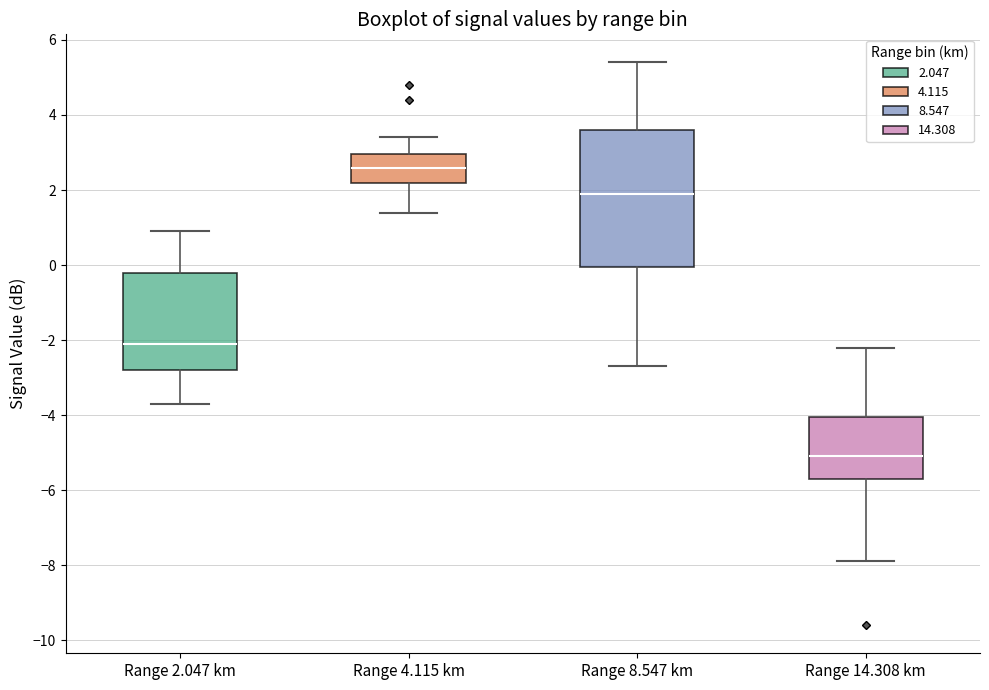

Comparing the boxes themselves (not the whiskers), which one is the tallest?

Range 8.547 km